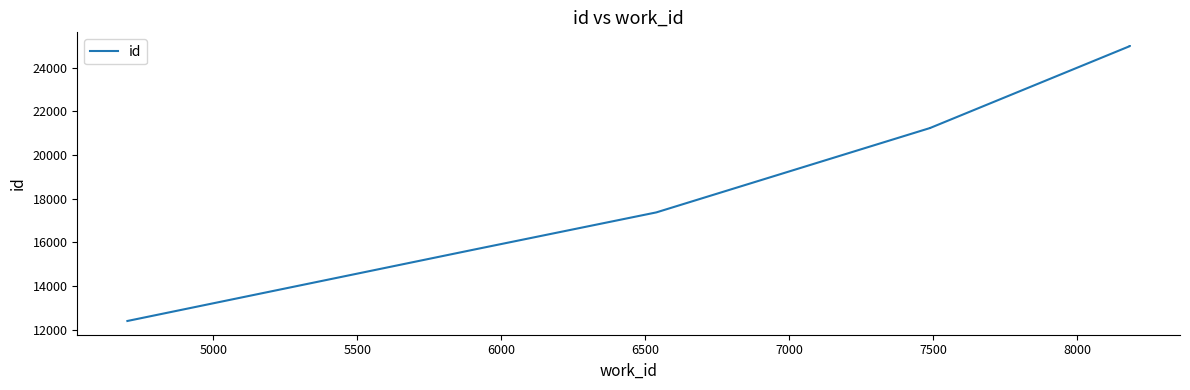

The value at 7000 is 44336. True or false?

False